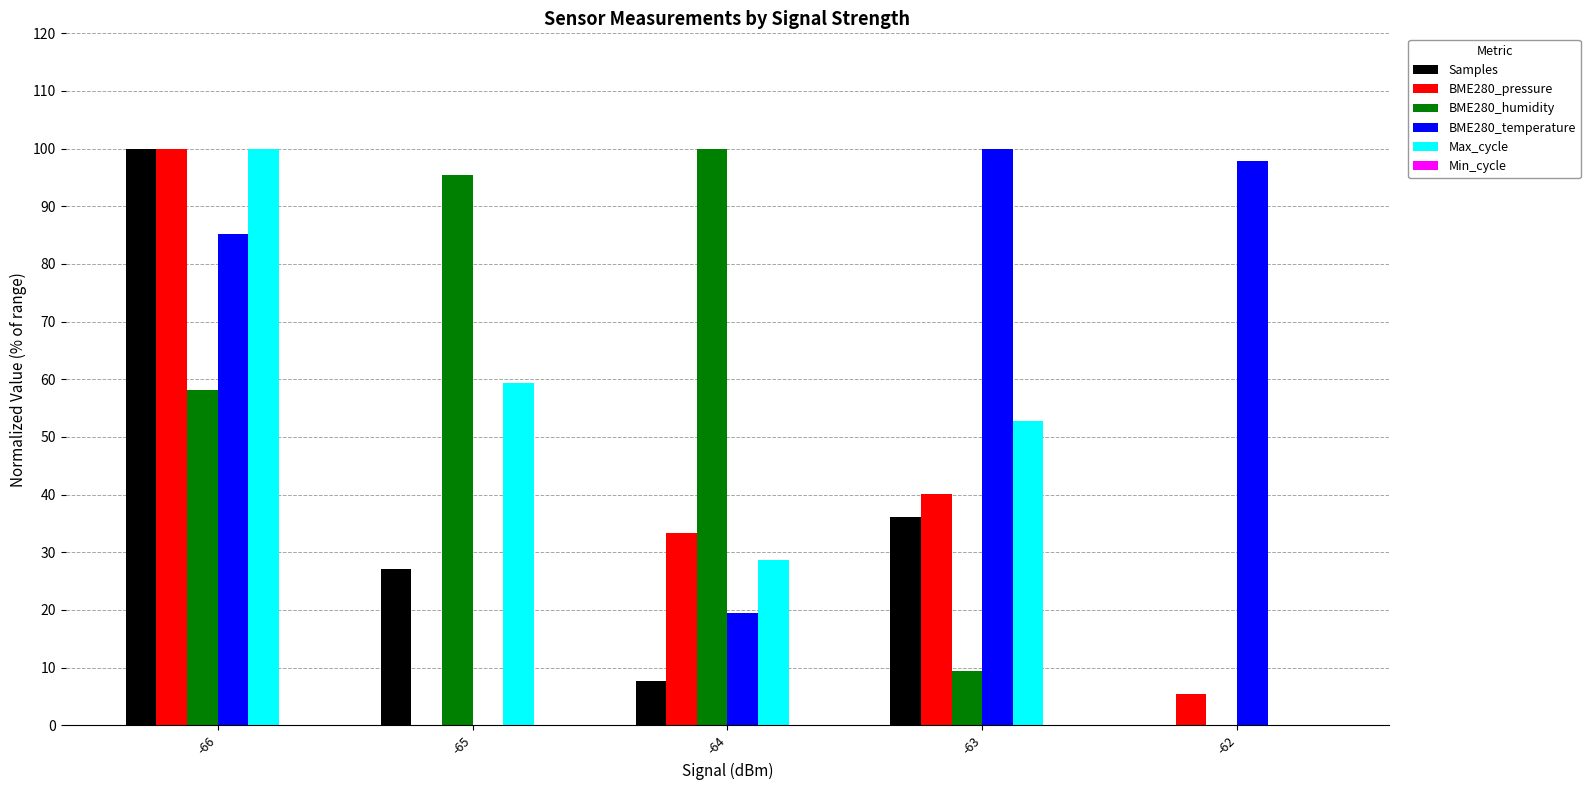

How many groups of bars are there?

5